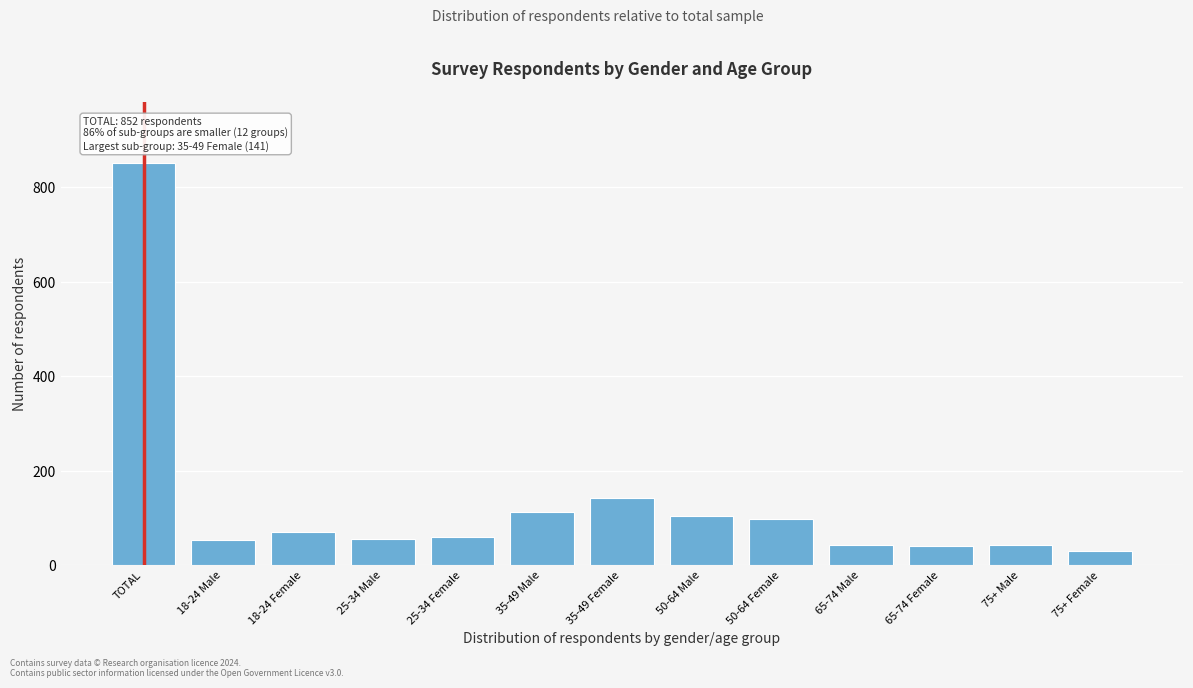

What is the ratio of the value at 65-74 Female to the value at 18-24 Female?

0.6